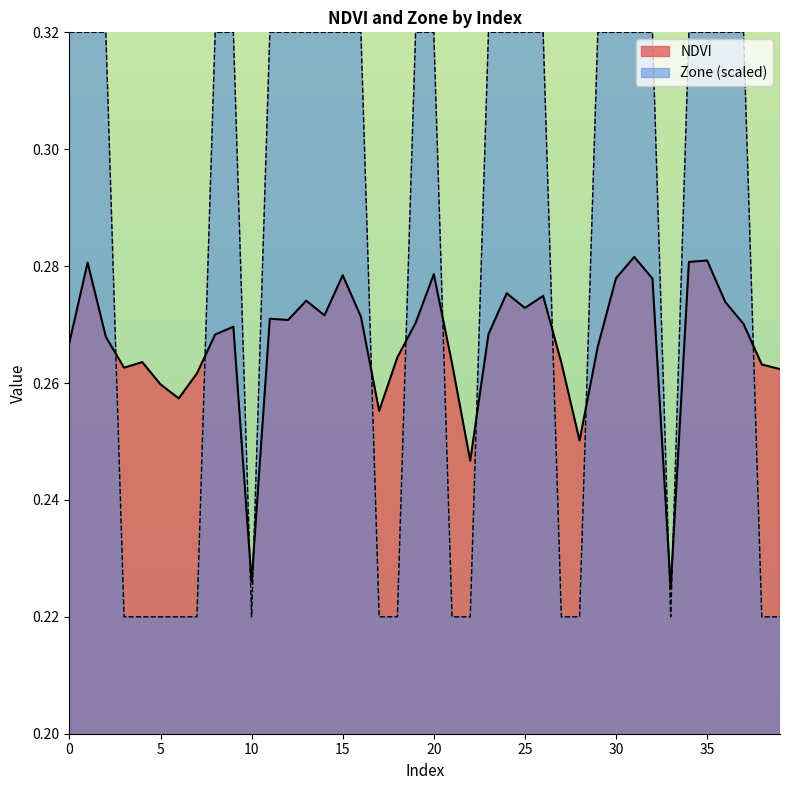

True or false: Zone and NDVI intersect in this chart.

True